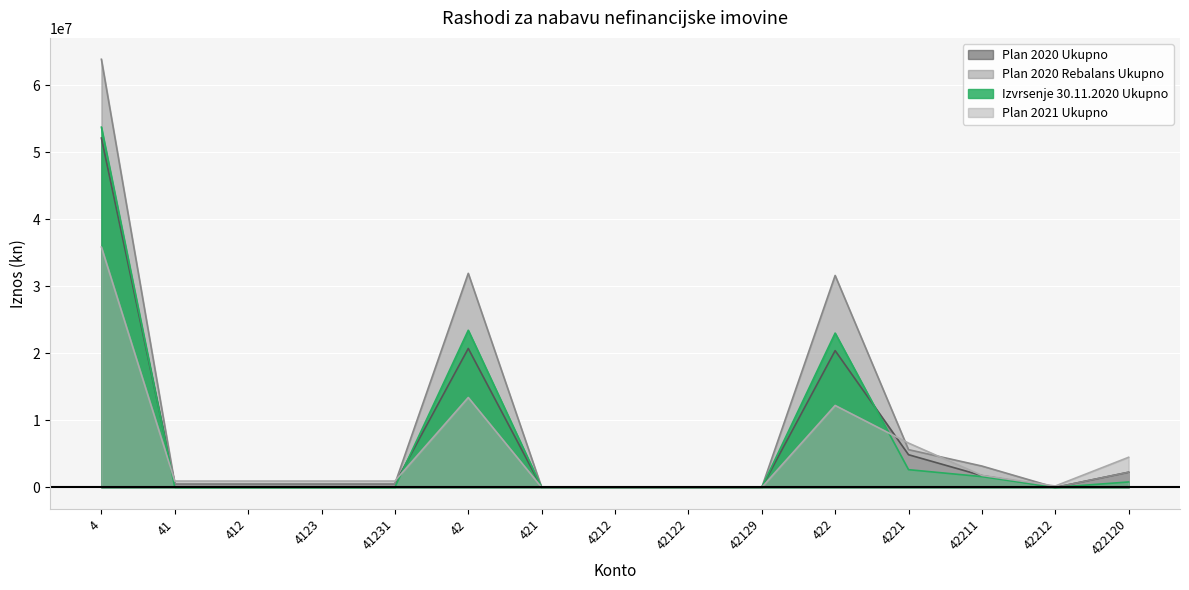

What is the label of the 11th point from the left?

422